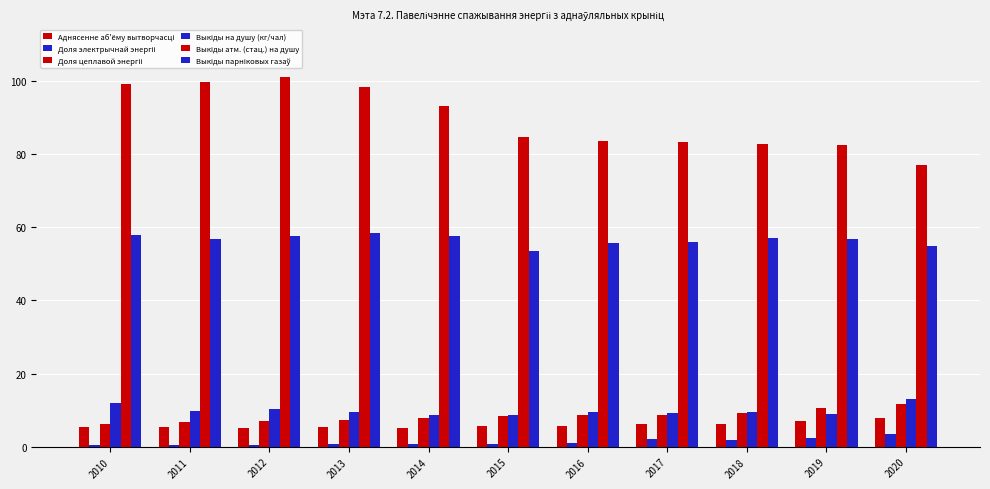

Are the bars horizontal?

No